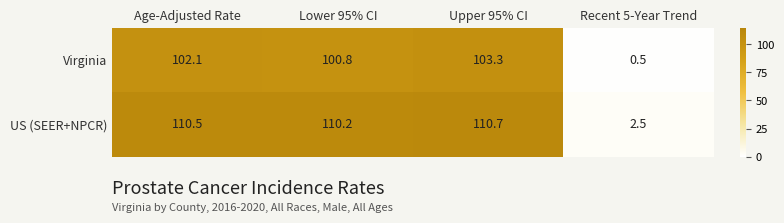

Is it true that Virginia equals 37.8 at Age-Adjusted Rate?

False